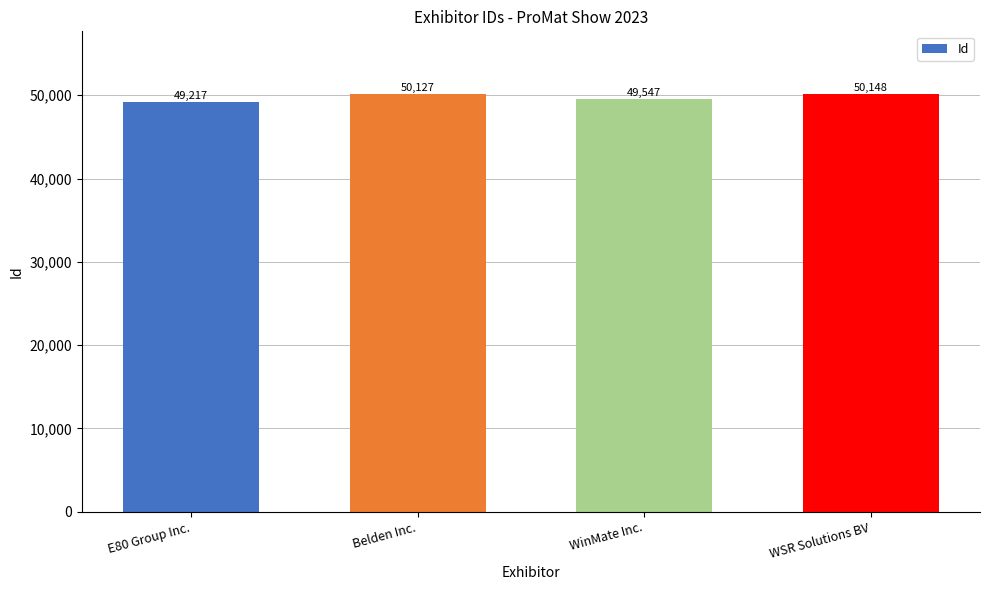

What is the ratio of the value at Belden Inc. to the value at E80 Group Inc.?

1.0